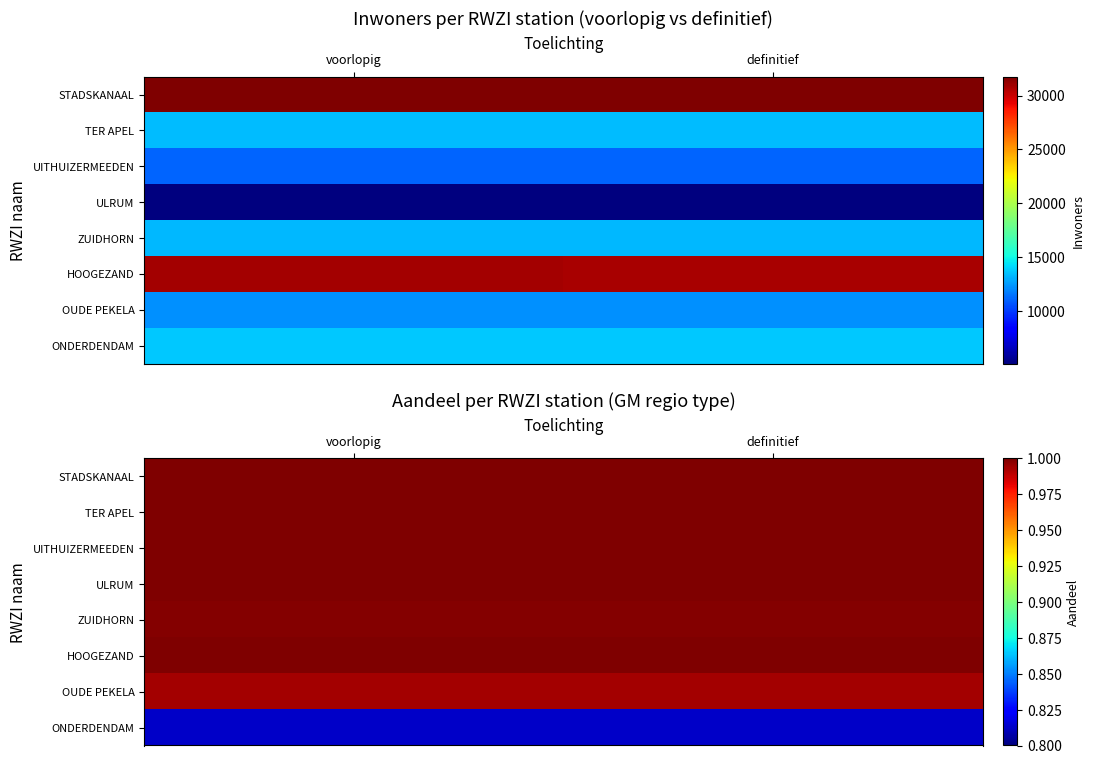

Which category has the lowest value in the STADSKANAAL series?

voorlopig